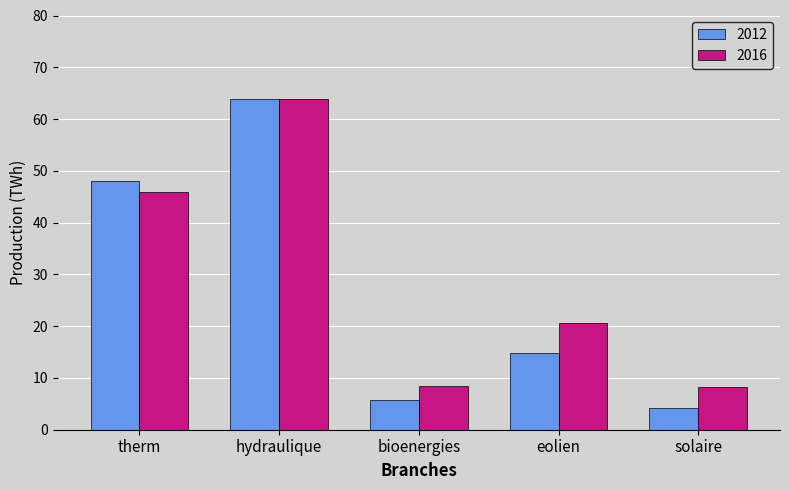

What position from the right is hydraulique?

4